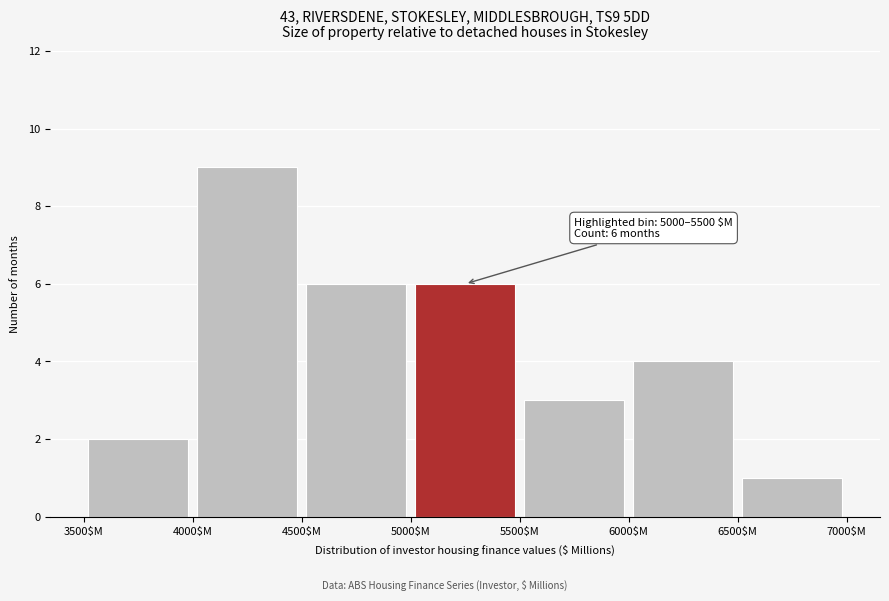

Over which range of the x-axis is the bar tallest?

4000 to 4500